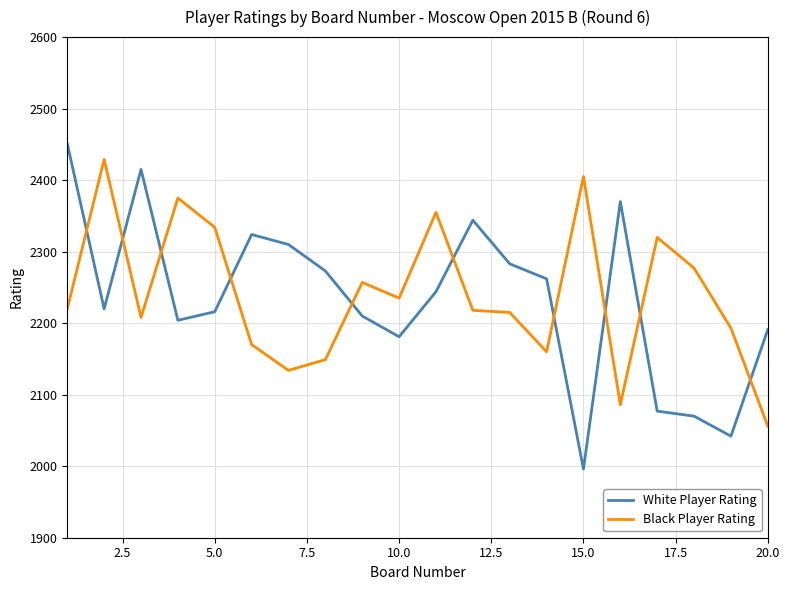

How many distinct data groups are displayed?

2